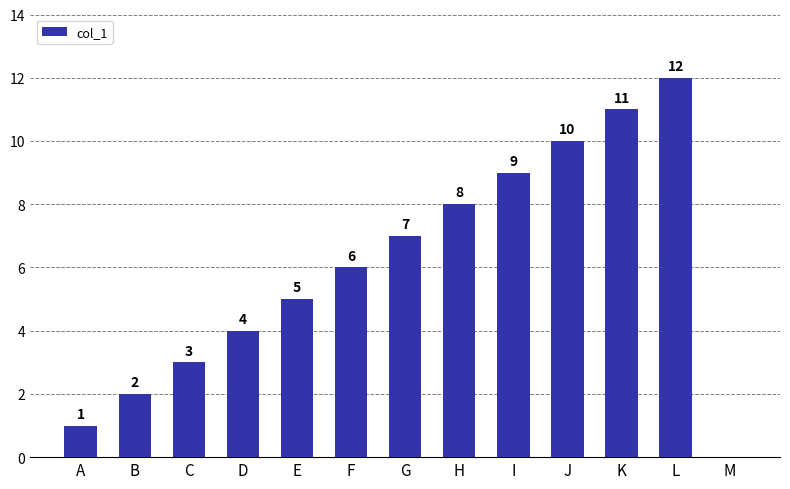

How many distinct data groups are displayed?

1